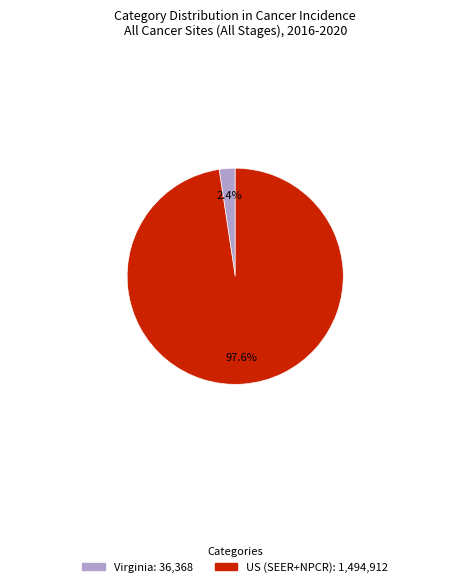

Which category has the smallest portion of the pie?

Virginia